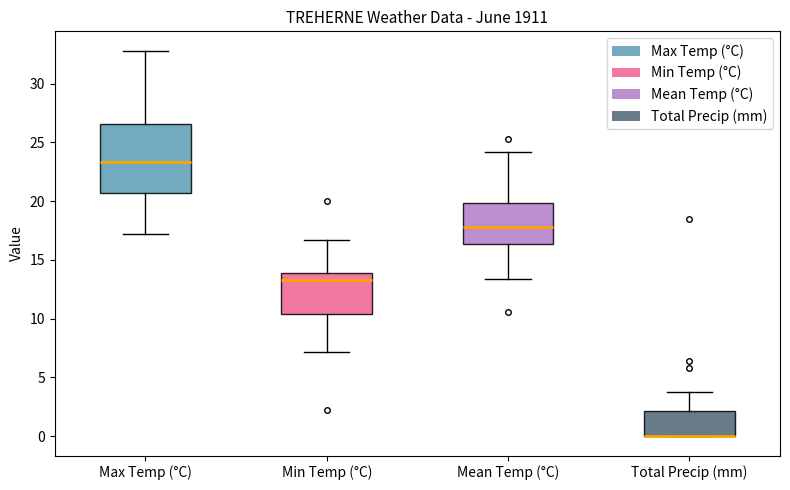

Reading left to right, transcribe this box plot: for each box, give where its median line is, the range the box spans, and where its two whiskers end, as read against the y-axis. The values are not printed on the chart, so give them approximately, as read against the axis.

Max Temp (°C): median 23.5, box 20.5 to 26.5, whiskers 17.0 to 33.0
Min Temp (°C): median 13.5, box 10.5 to 14.0, whiskers 7.0 to 16.5
Mean Temp (°C): median 18.0, box 16.5 to 20.0, whiskers 13.5 to 24.0
Total Precip (mm): median 0.0 (drawn on the box's lower edge), box 0.0 to 2.0, whiskers 0.0 to 4.0